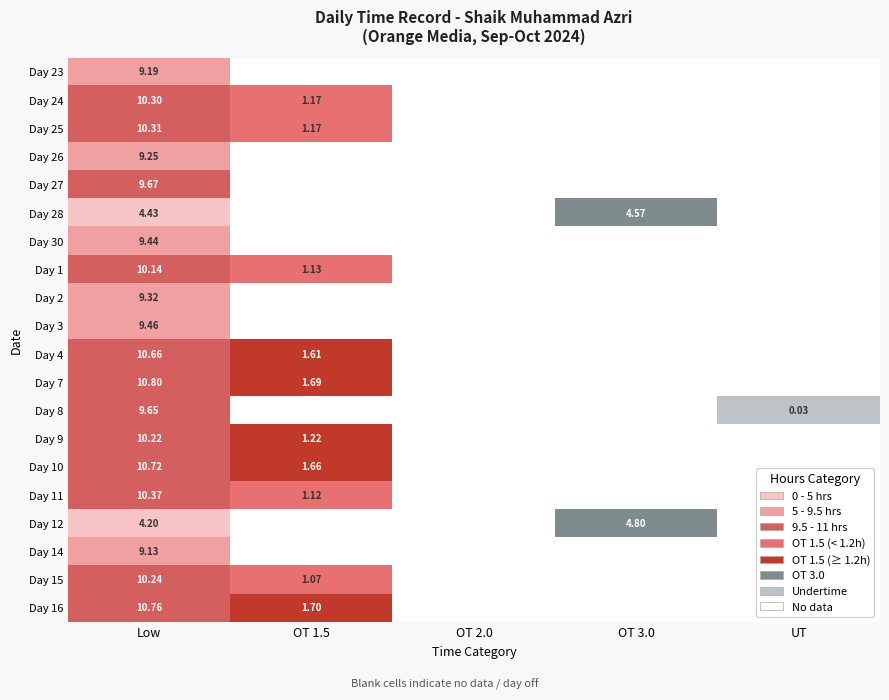

What is the total value across all series at 0?

188.3